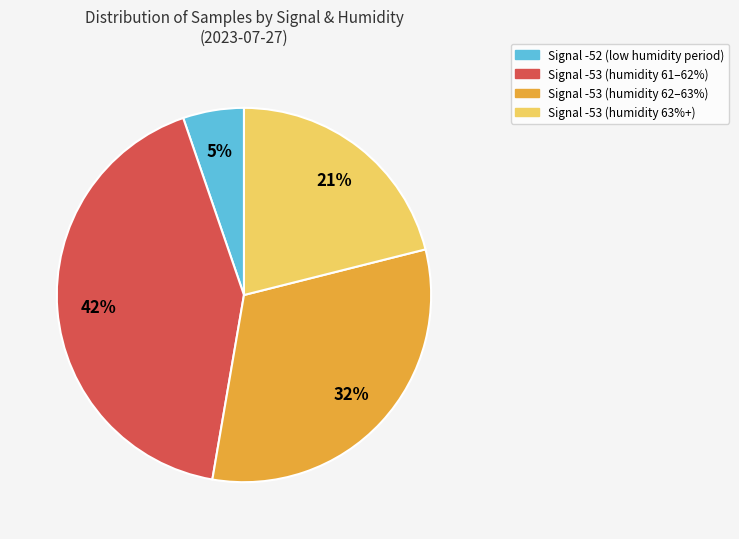

How many slices are in this pie chart?

4